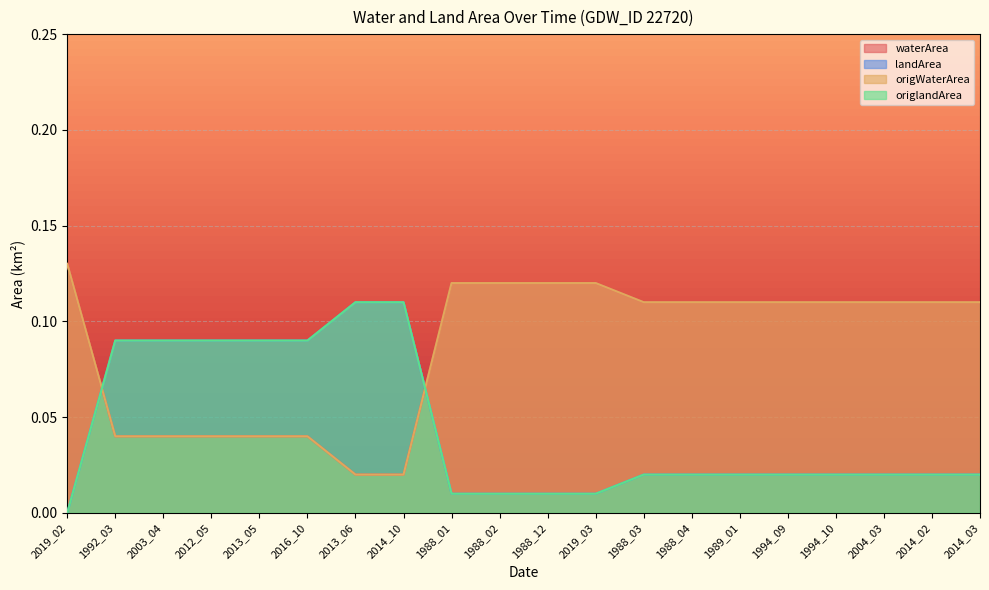

Count the number of categories in the chart.

20